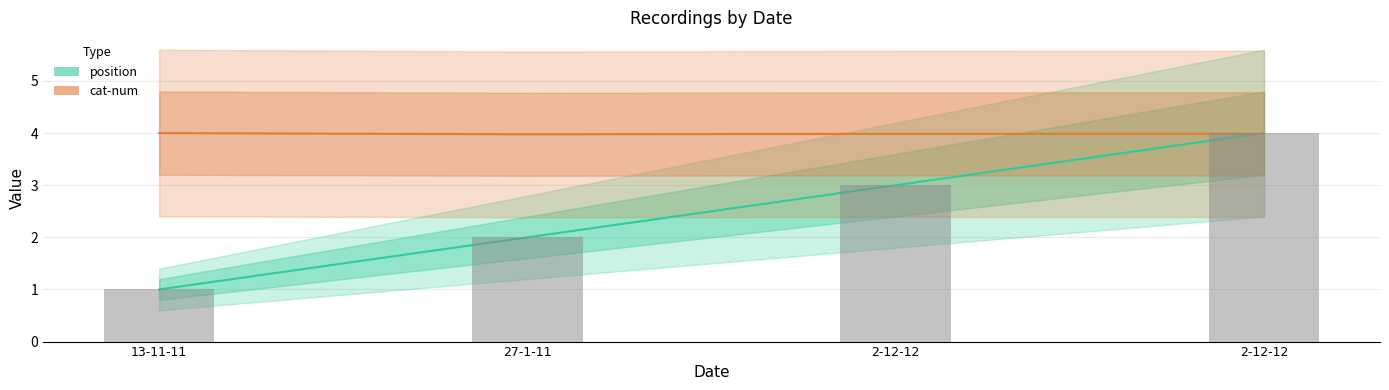

Which series has the widest spread of values?

position